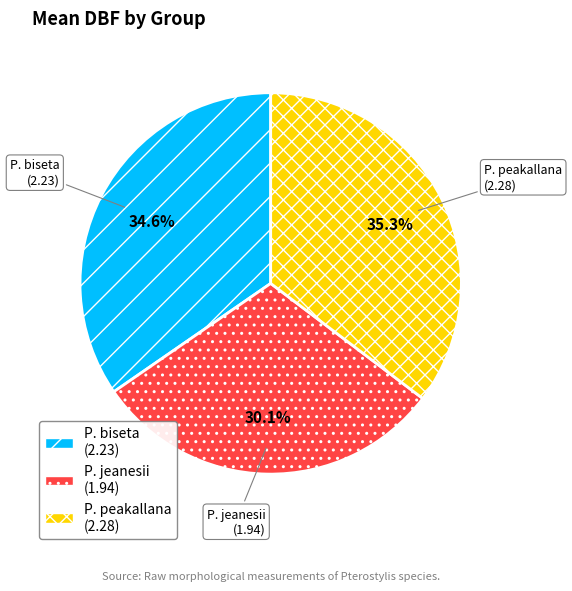

Between P. peakallana and P. jeanesii, which is larger?

P. peakallana